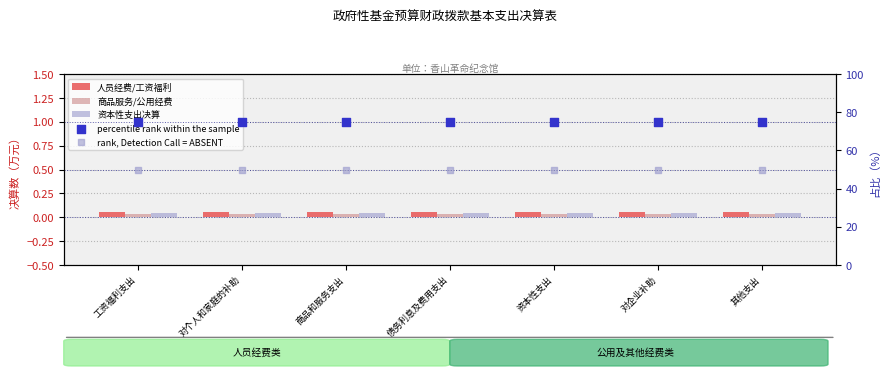

What is the total value across all series at 商品和服务支出?

125.1